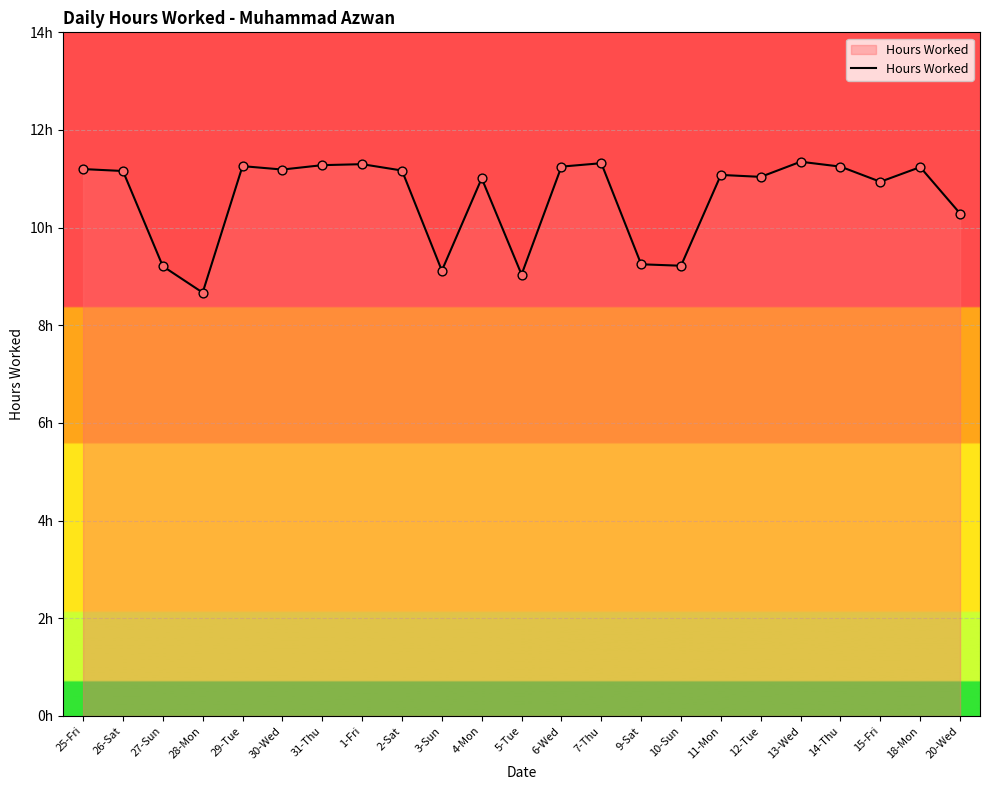

Approximately how many times larger is the value at 28-Mon compared to 11-Mon?

0.8